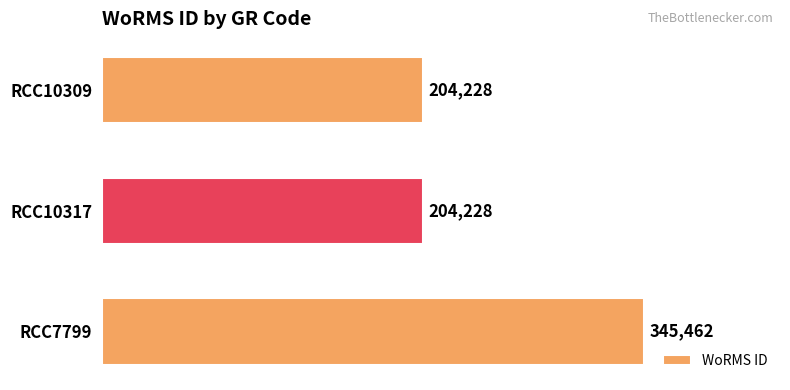

Between RCC7799 and RCC10317, which is larger?

RCC7799